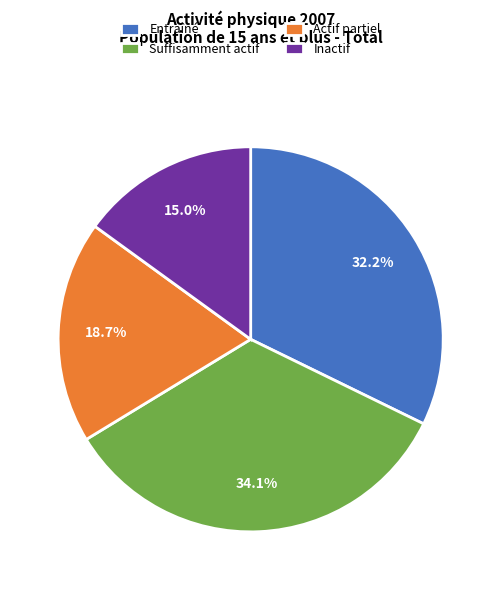

Does any single category account for the majority?

No